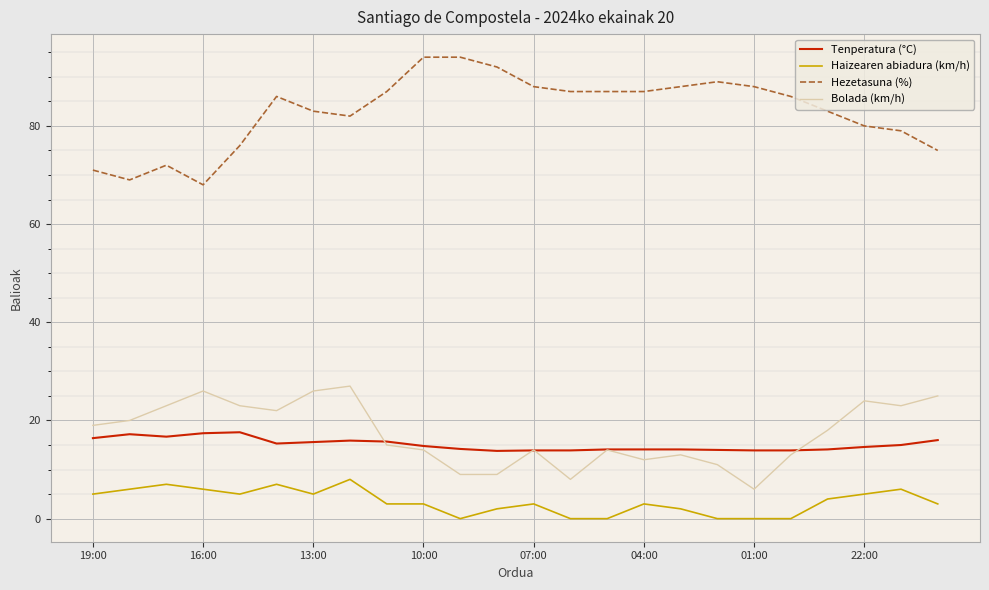

Does the chart have visible grid lines?

Yes